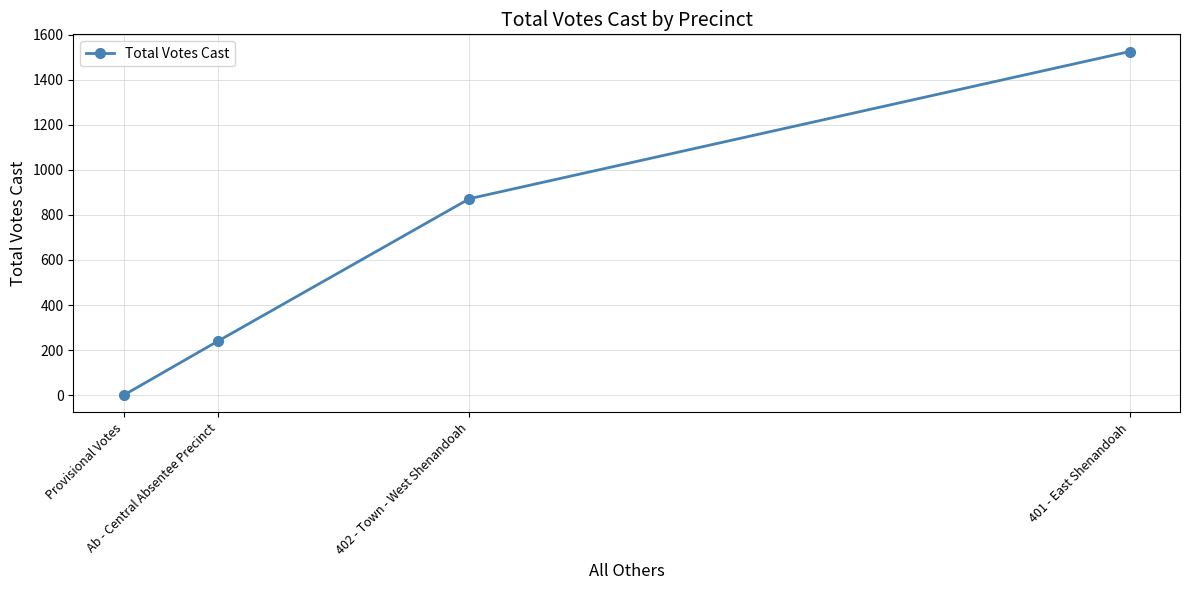

Reading right to left, extract all data points from this chart.

401 - East Shenandoah=1525	402 - Town - West Shenandoah=872	Ab - Central Absentee Precinct=240	Provisional Votes=0